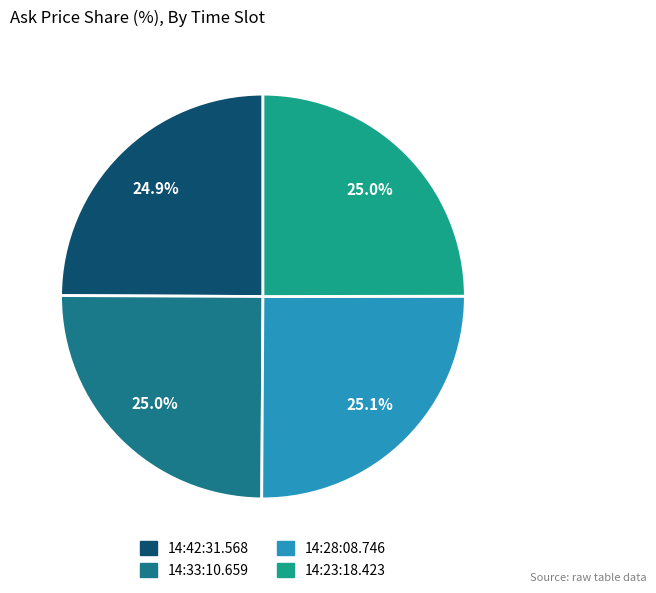

How many segments does this pie chart have?

4